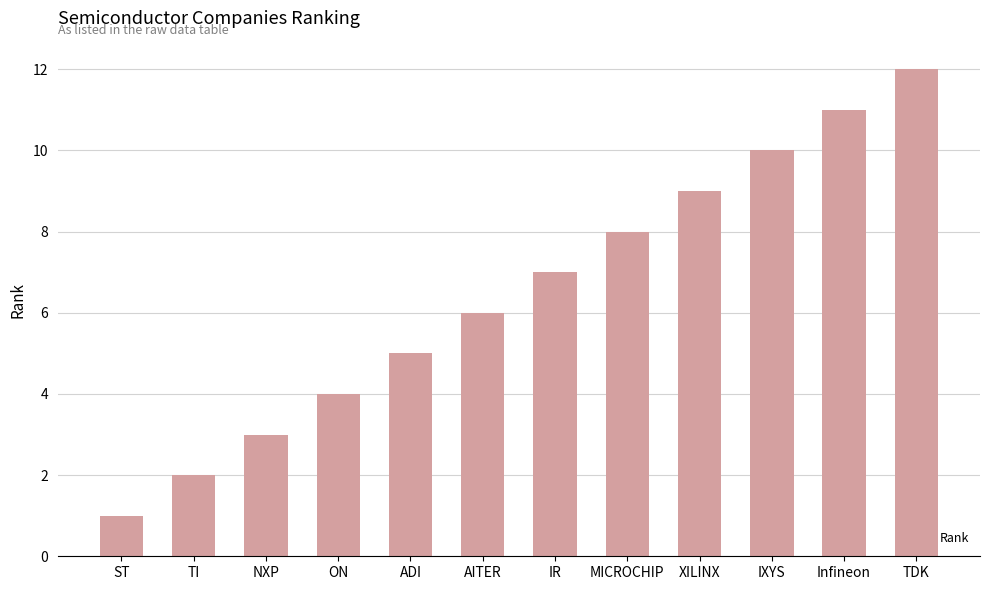

True or false: the data shows 15 at XILINX.

False